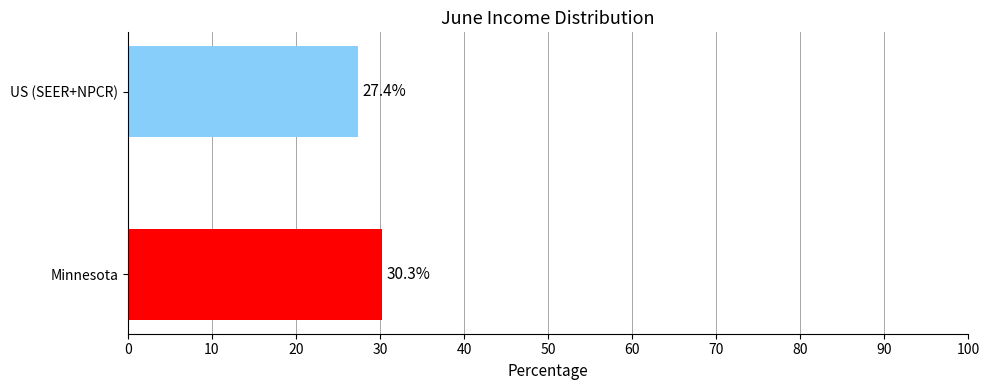

Count the number of values greater than 30.

1